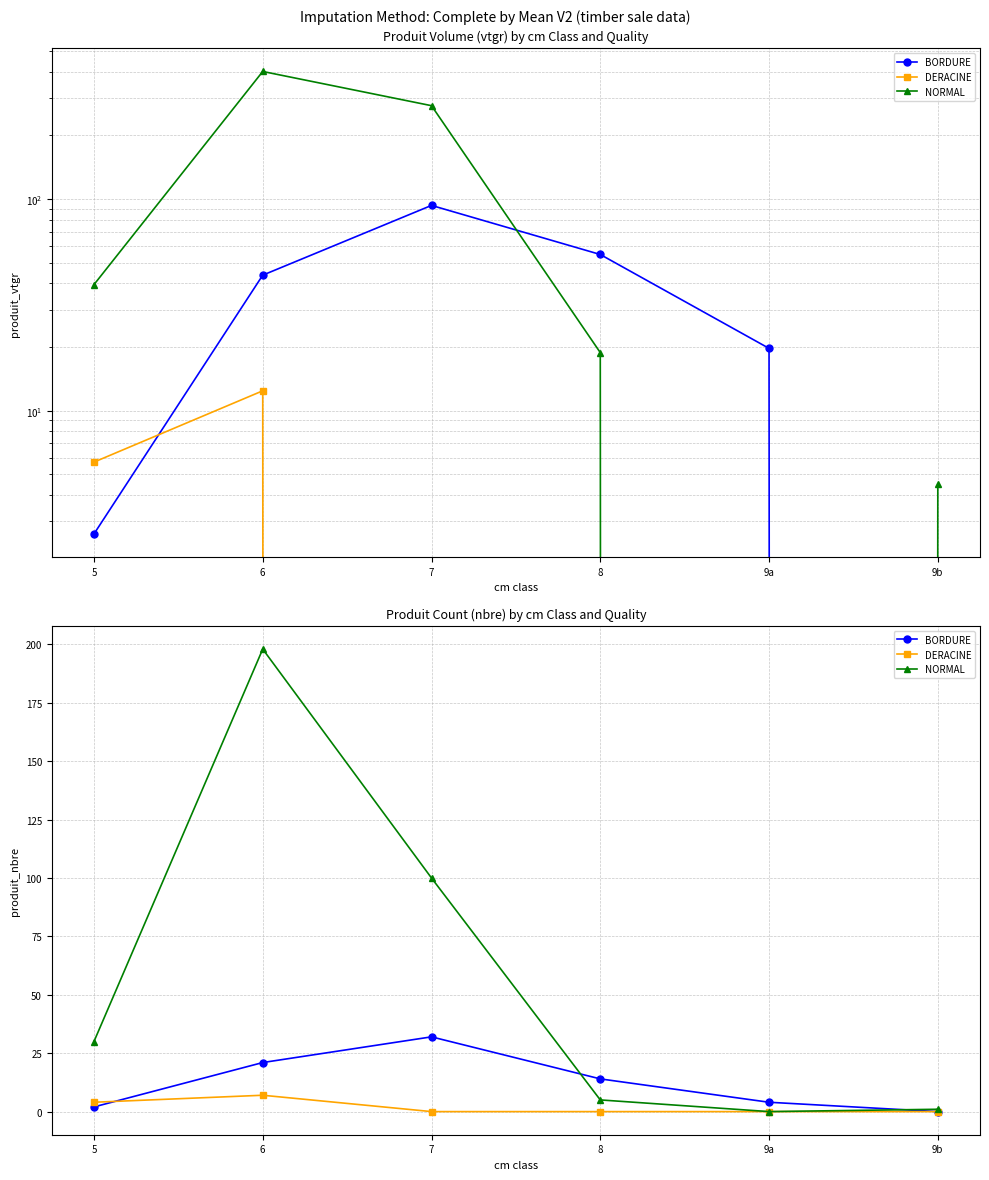

What is the sum of the NORMAL values at 9a and 9b?

1